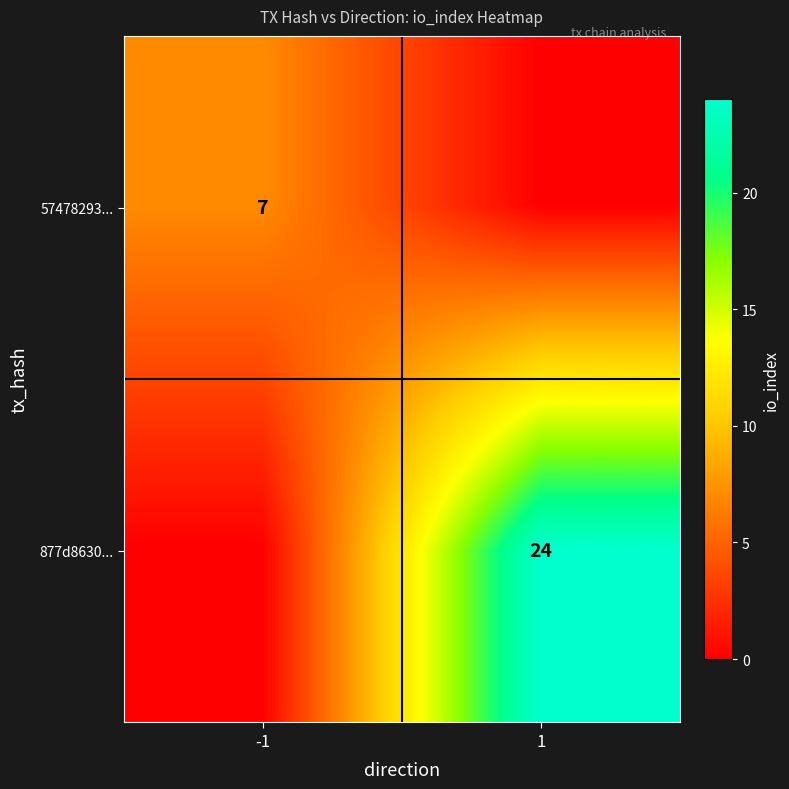

True or false: 877d8630... has a value of 24 at 1.

True